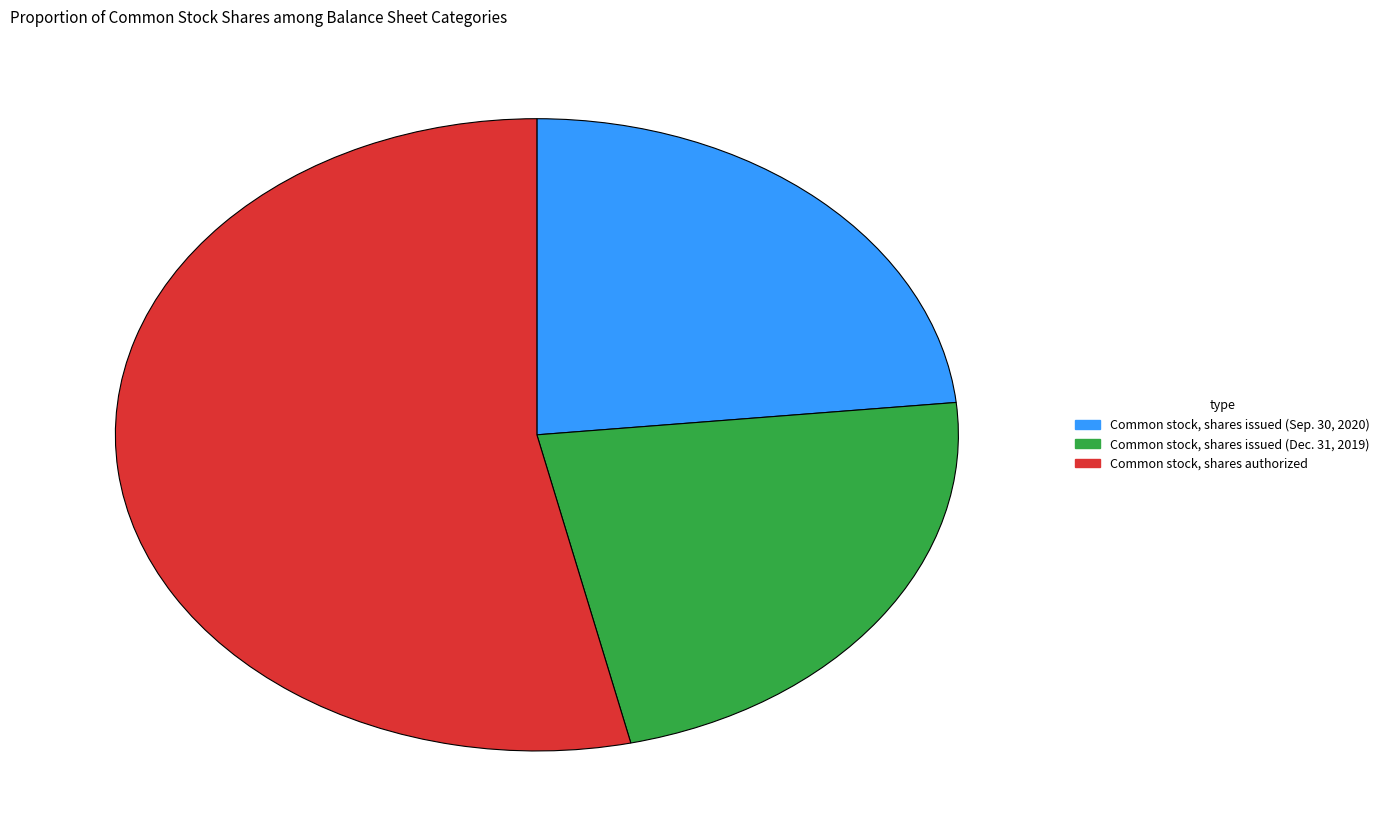

Rank the categories by value from lowest to highest.

Common stock, shares issued (Dec. 31, 2019), Common stock, shares issued (Sep. 30, 2020), Common stock, shares authorized